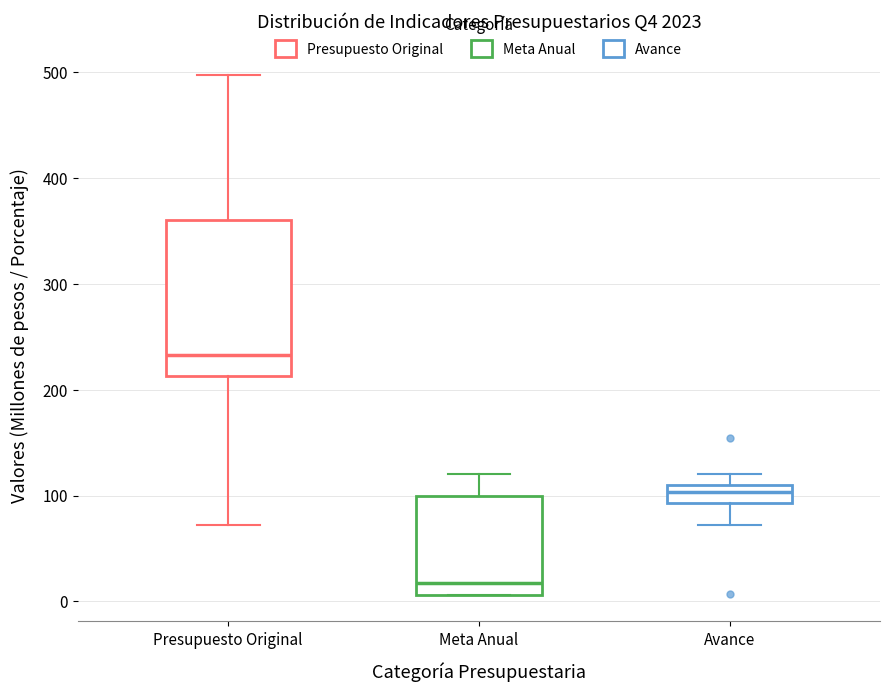

Reading left to right, read every box against the y-axis: the position of its median line, the range the box covers, and the ends of its whiskers. The values are not printed on the chart, so give them approximately, as read against the axis.

Presupuesto Original: median 230, box 210 to 360, whiskers 70 to 500
Meta Anual: median 20, box 10 to 100, whiskers 10 to 120
Avance: median 100, box 90 to 110, whiskers 70 to 120